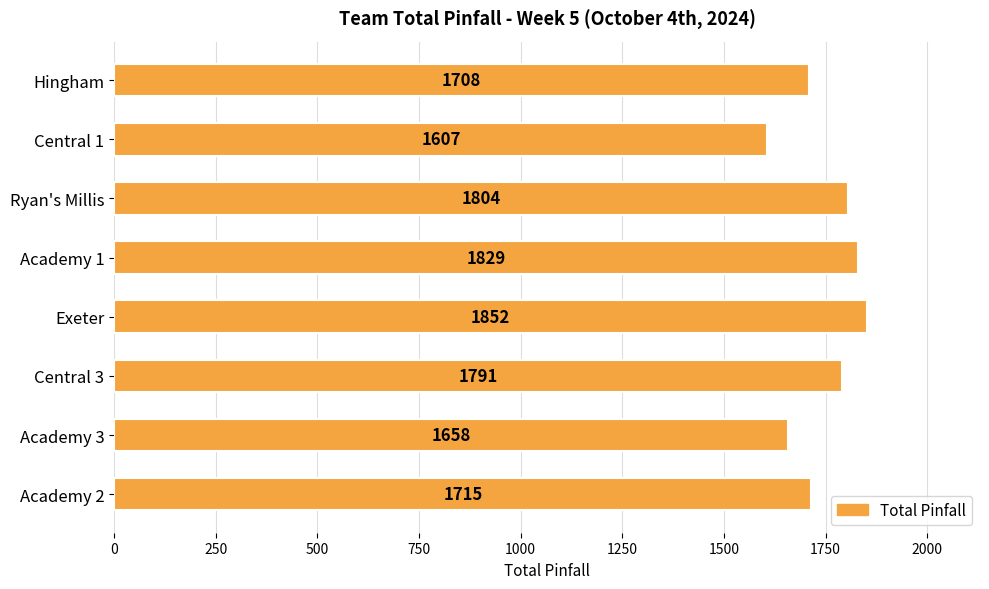

What is the change in value from Academy 2 to Ryan's Millis?

+89